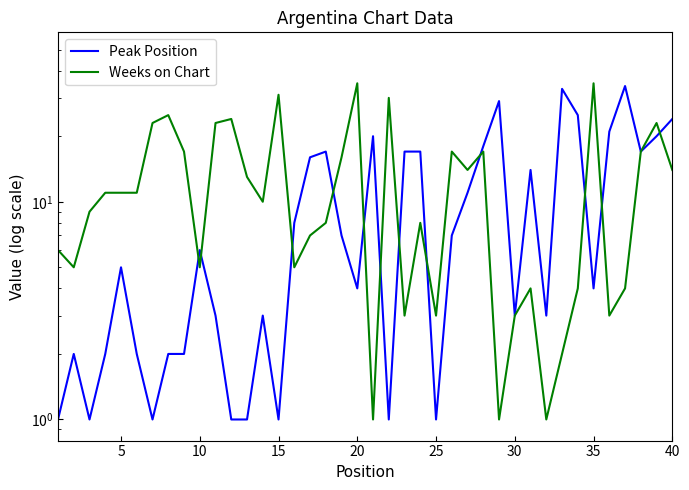

Is the value of Peak Position at 17 greater than the value of Weeks on Chart at 29?

Yes